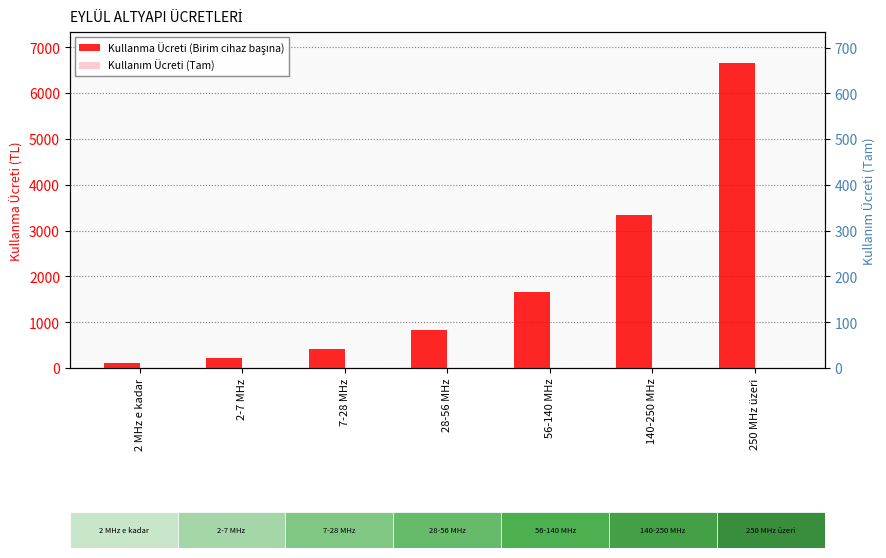

Rank the series by their maximum value, from highest to lowest.

Kullanma Ücreti (Birim cihaz başına), Kullanım Ücreti (Tam)